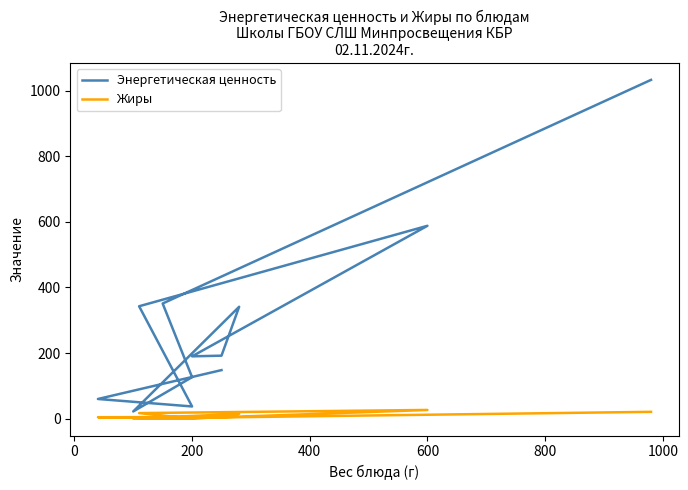

Reading right to left, list all the values displayed in this chart.

Энергетическая ценность: 1032.5	351.0	126.5	22.0	341.0	192.0	190.0	587.8	342.6	37.2	60.0	148.0
Жиры: 20.9	1.5	0.1	0.2	14.7	4.4	1.1	26.6	17.0	0.0	4.4	5.2